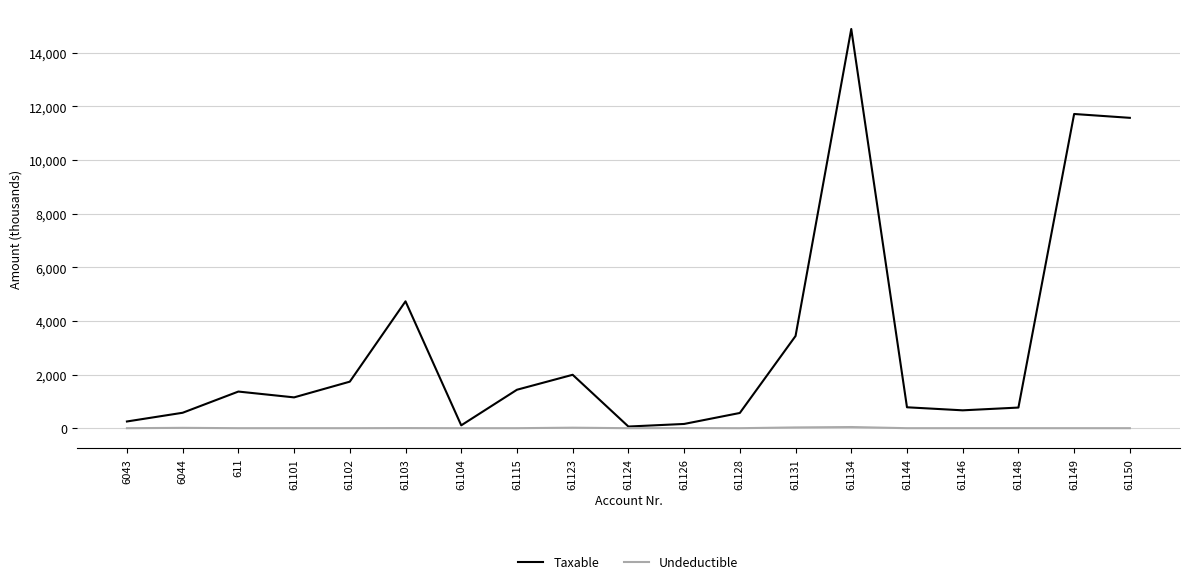

What is the sum of all Undeductible values?

111.9